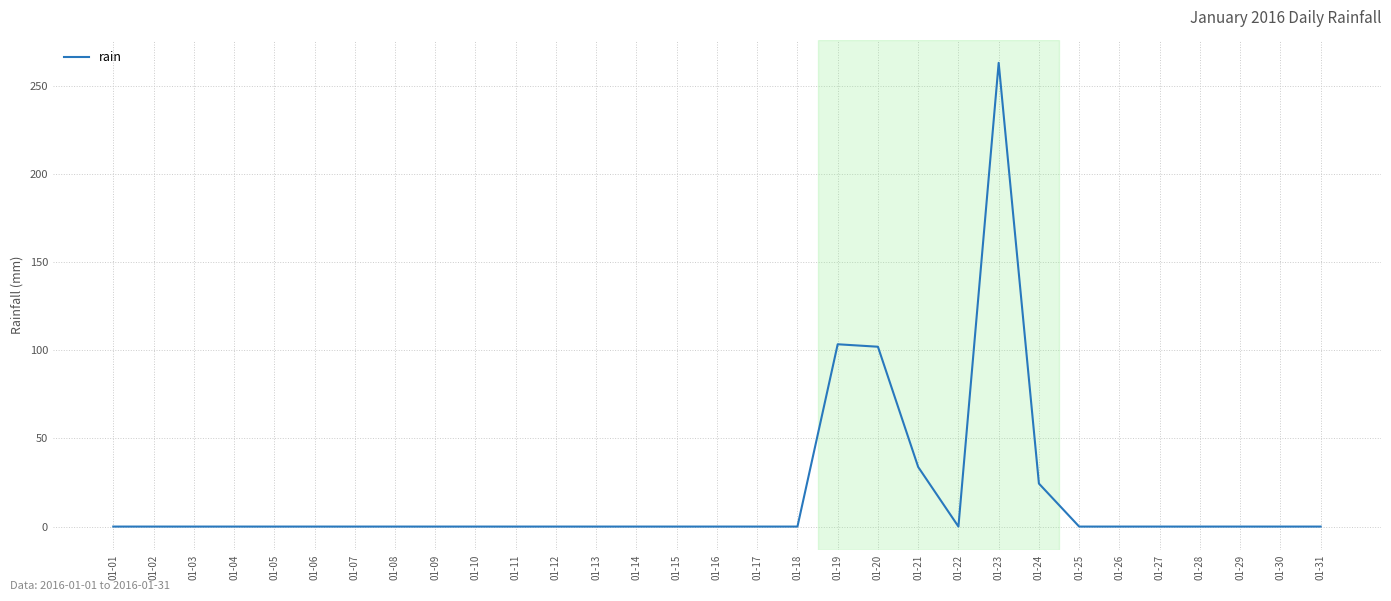

Which label corresponds to the largest value in the chart?

01-23